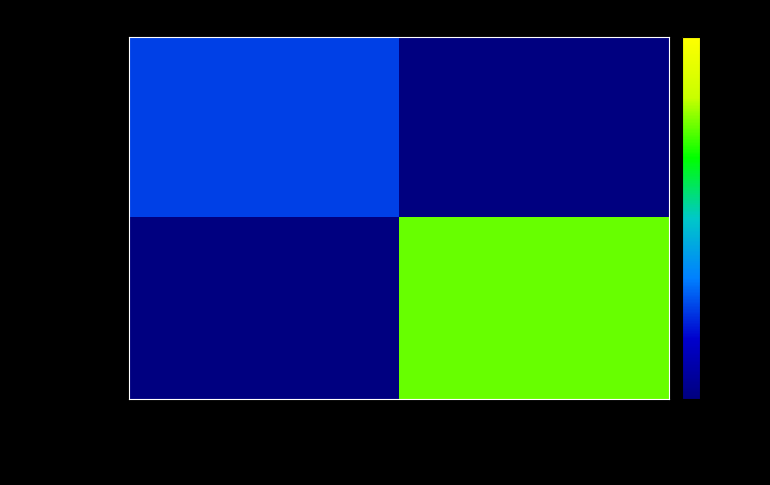

Count the number of data series in this chart.

2